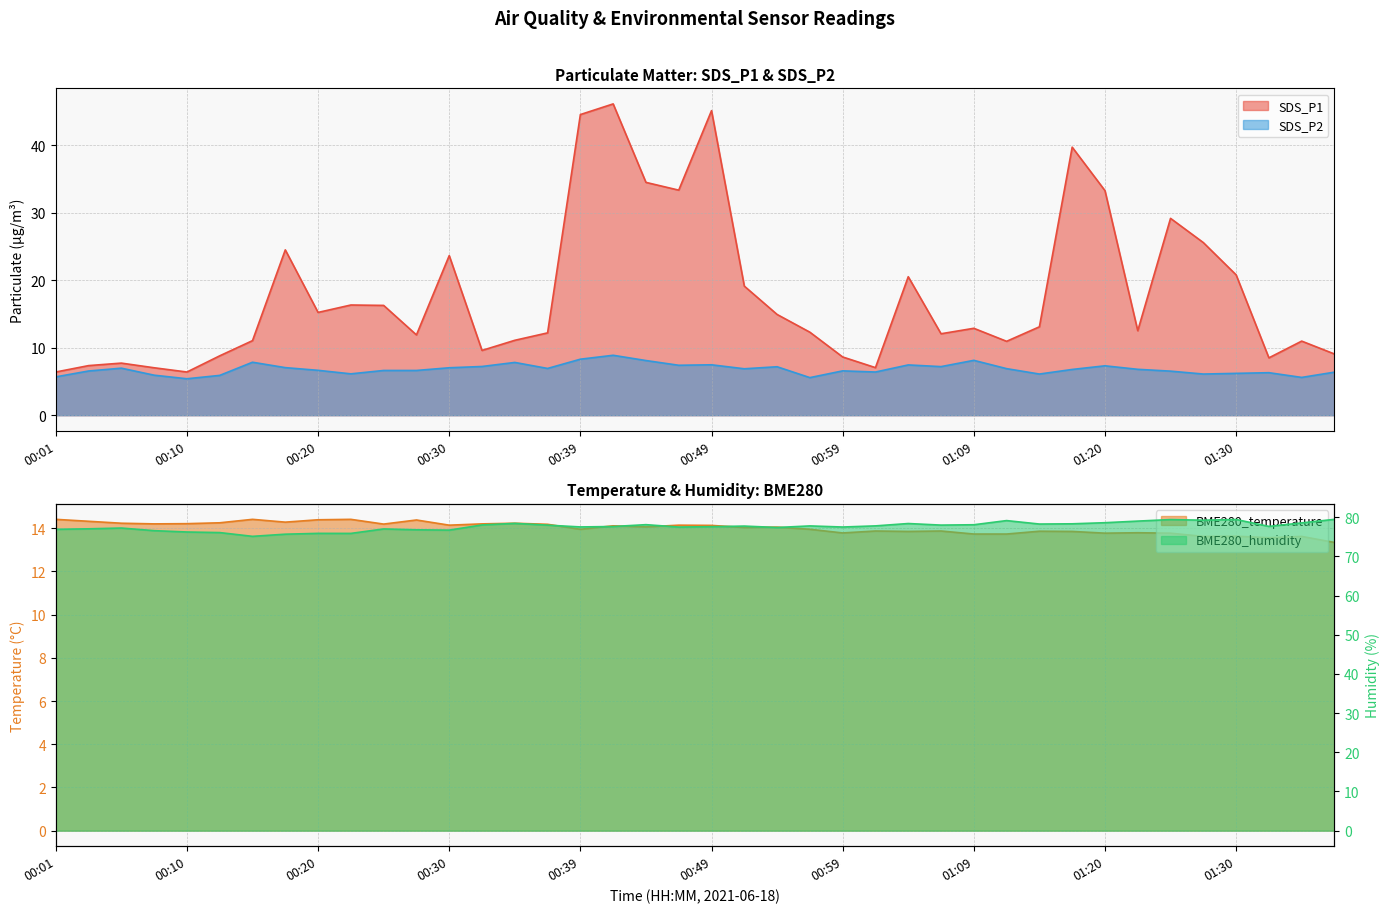

How many series are shown in this chart?

4